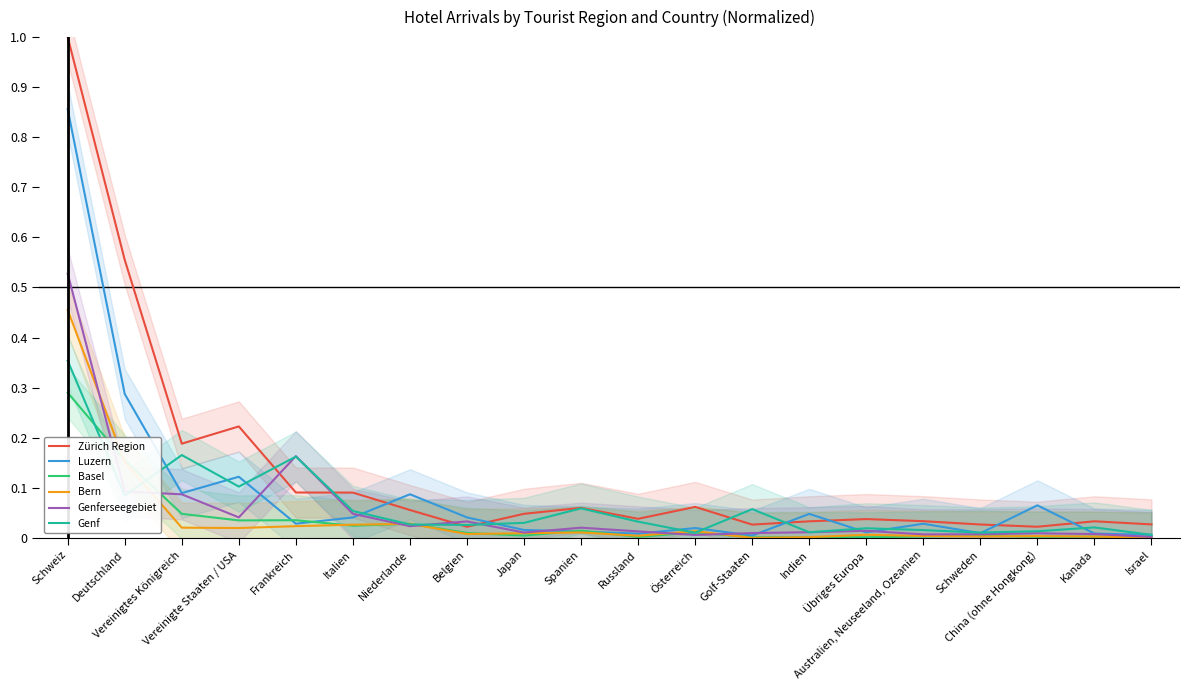

What is the difference between the maximum and minimum values in the Genf series?

0.3